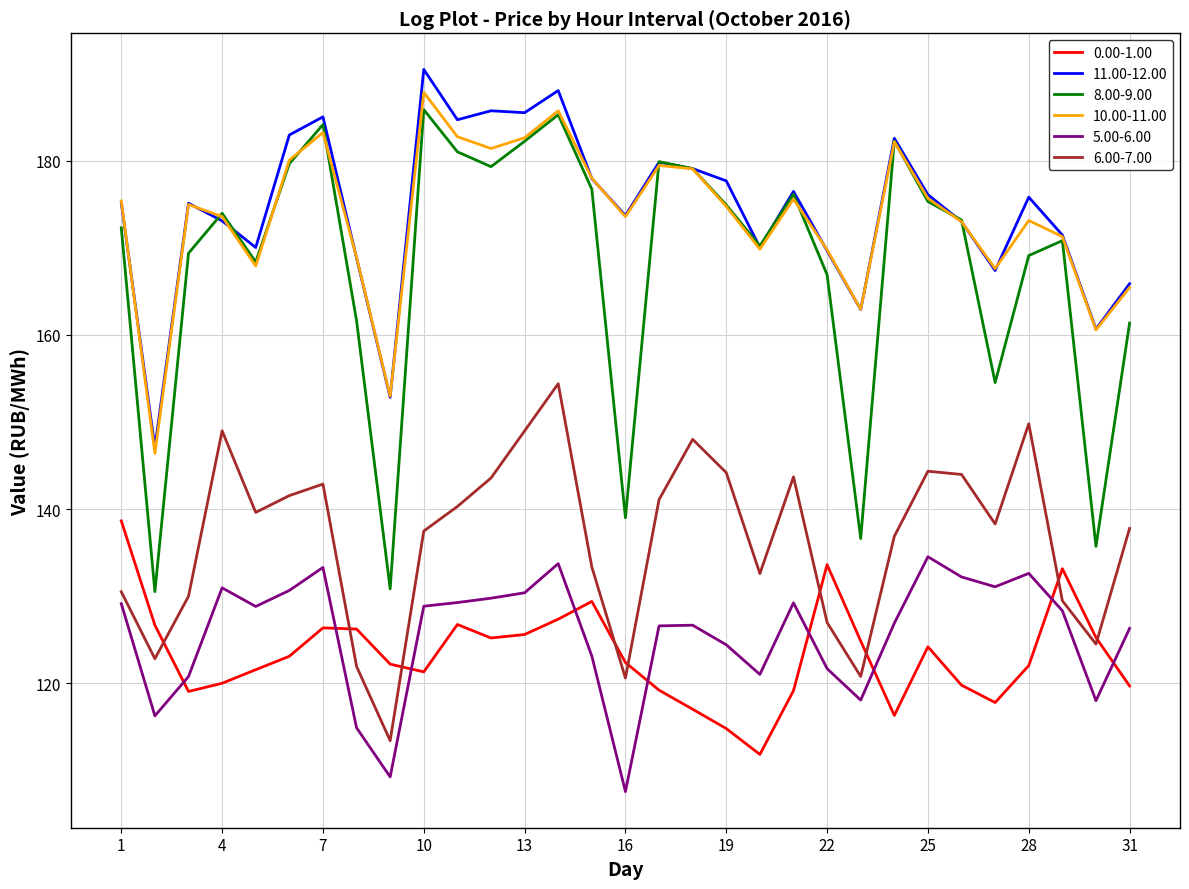

Which series has the largest range (max minus min)?

8.00-9.00